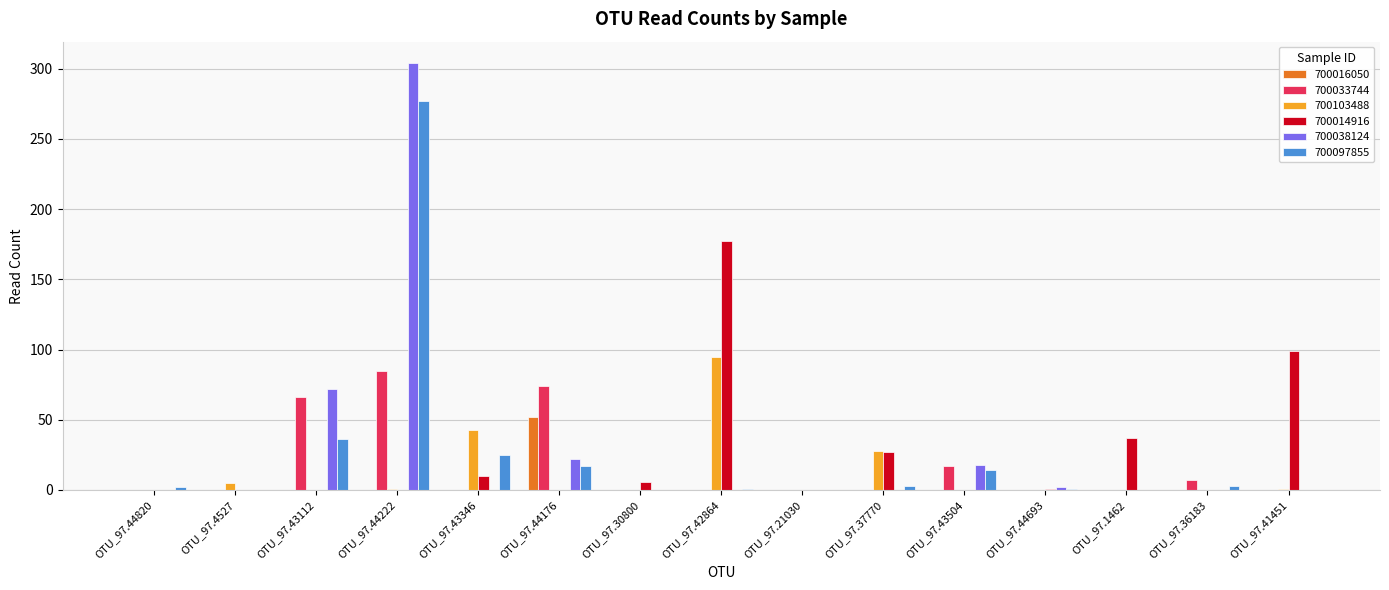

What are all the series names shown in the legend?

700016050, 700033744, 700103488, 700014916, 700038124, 700097855